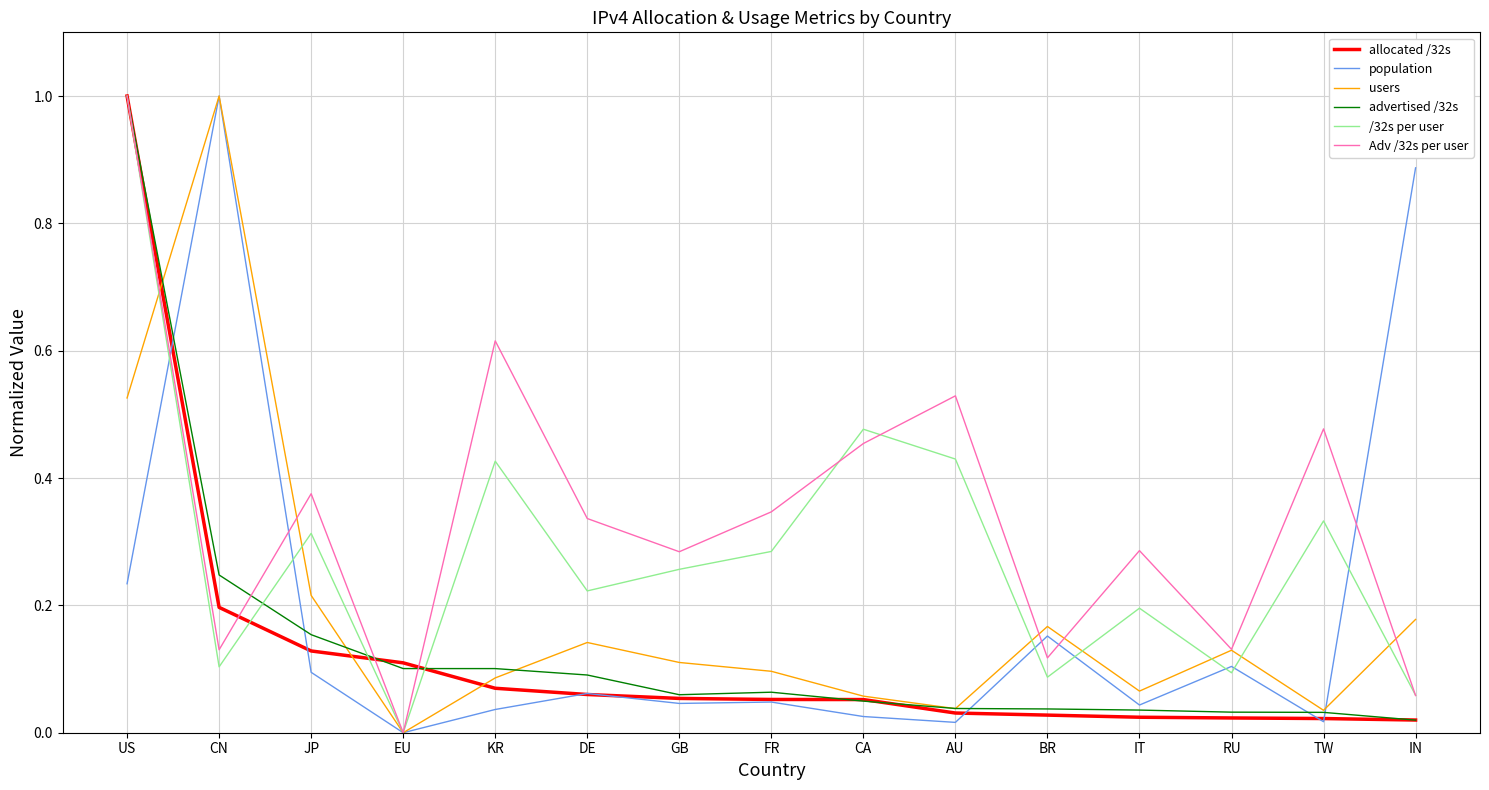

The Adv /32s per user series shows 1.0 at KR. True or false?

False